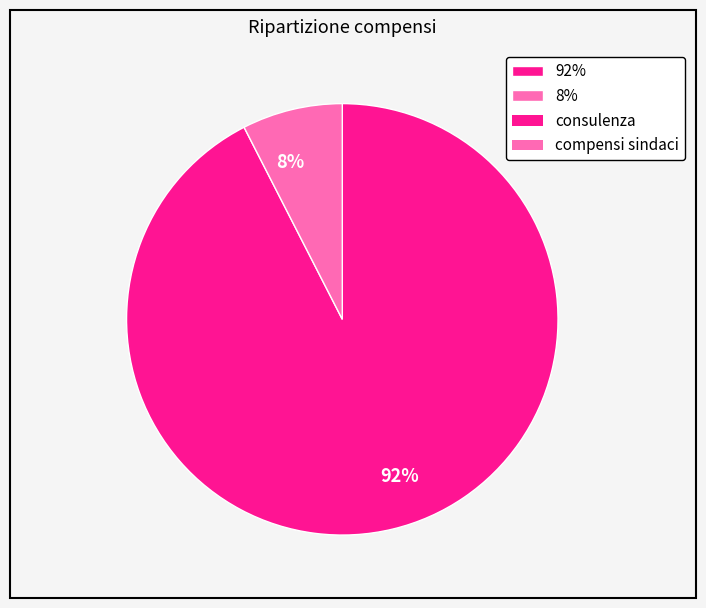

Which has a higher value, 92% or 8%?

92%